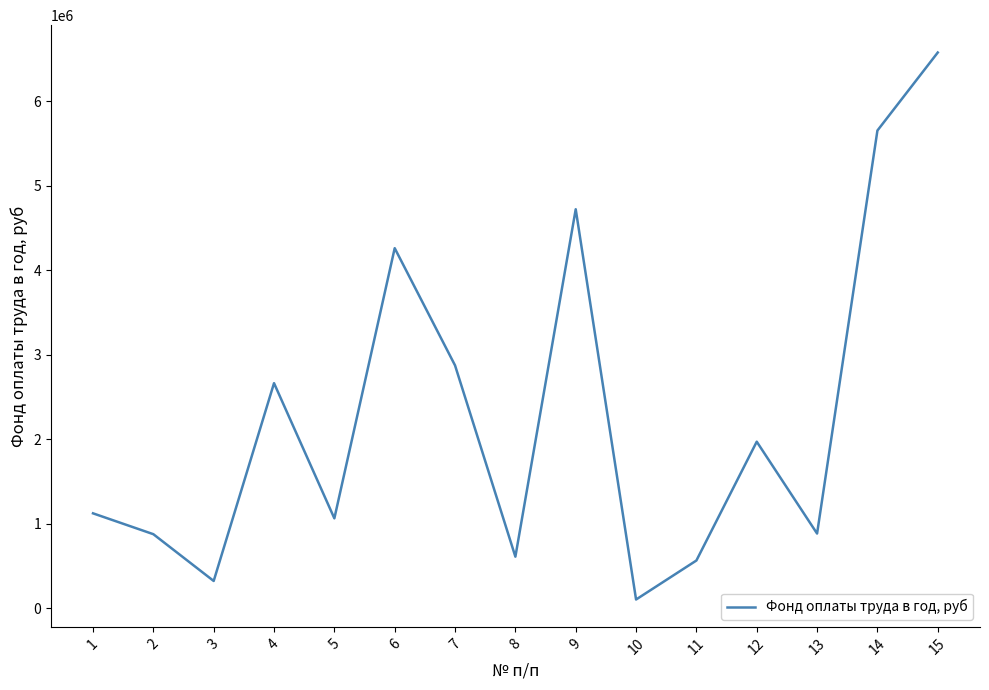

The chart shows a value of 325452.4 at 3. True or false?

True